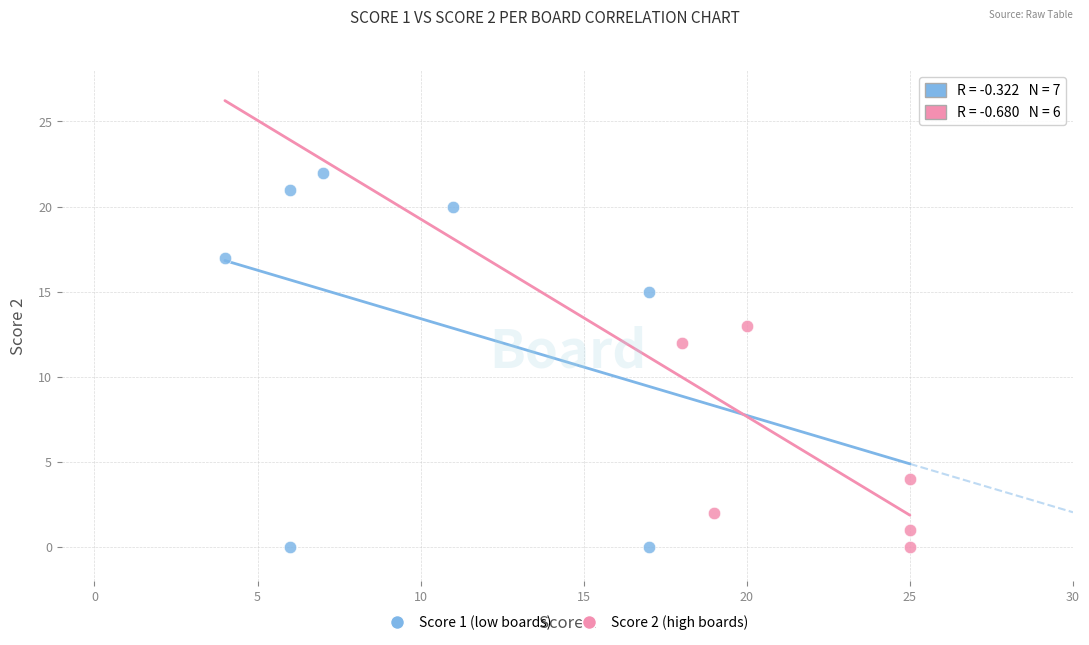

What are all the series names shown in the legend?

Score 1 (low boards), Score 2 (high boards)